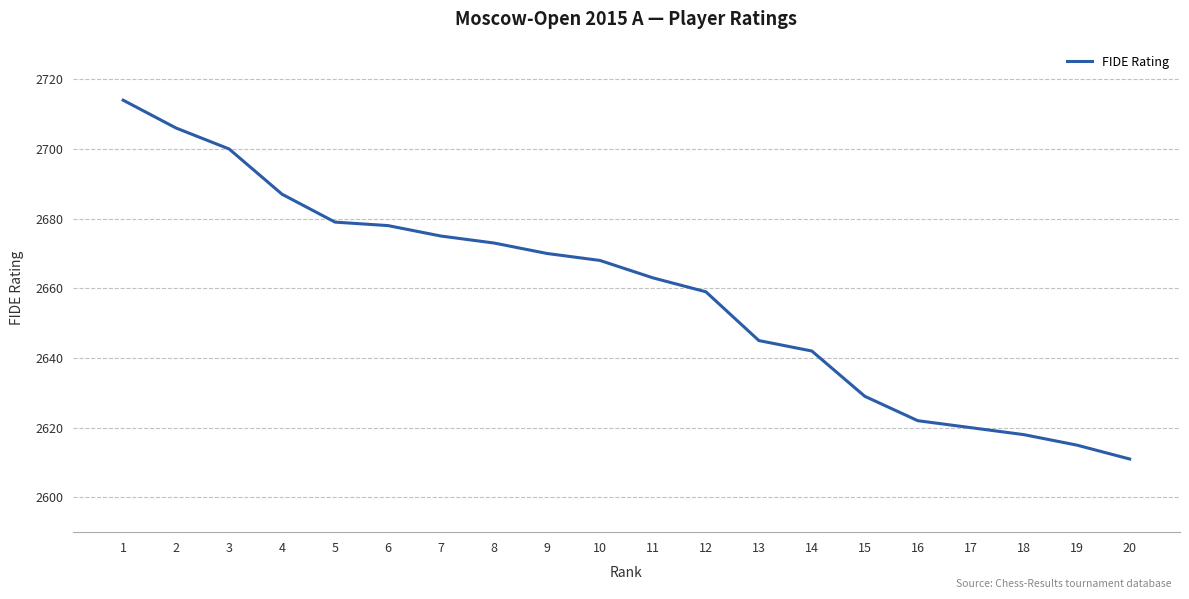

Is it true that the value at 15 is 897?

False